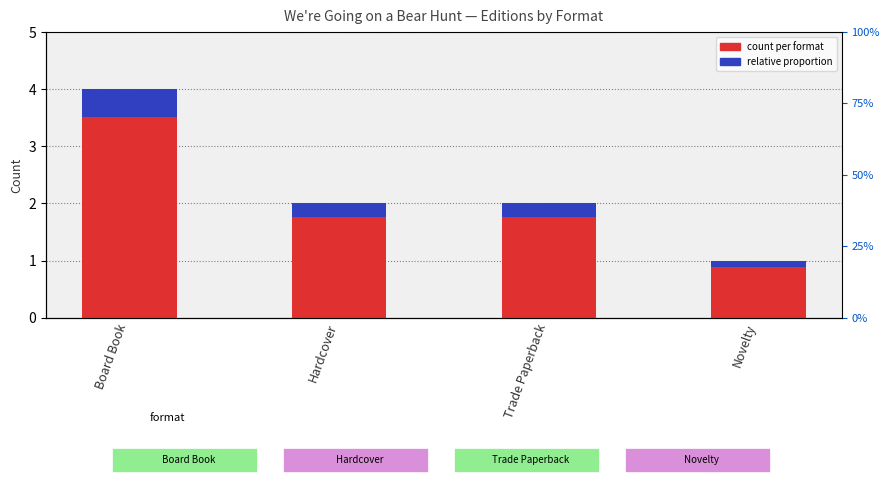

Rank the categories by relative proportion value from lowest to highest.

Novelty, Hardcover, Trade Paperback, Board Book